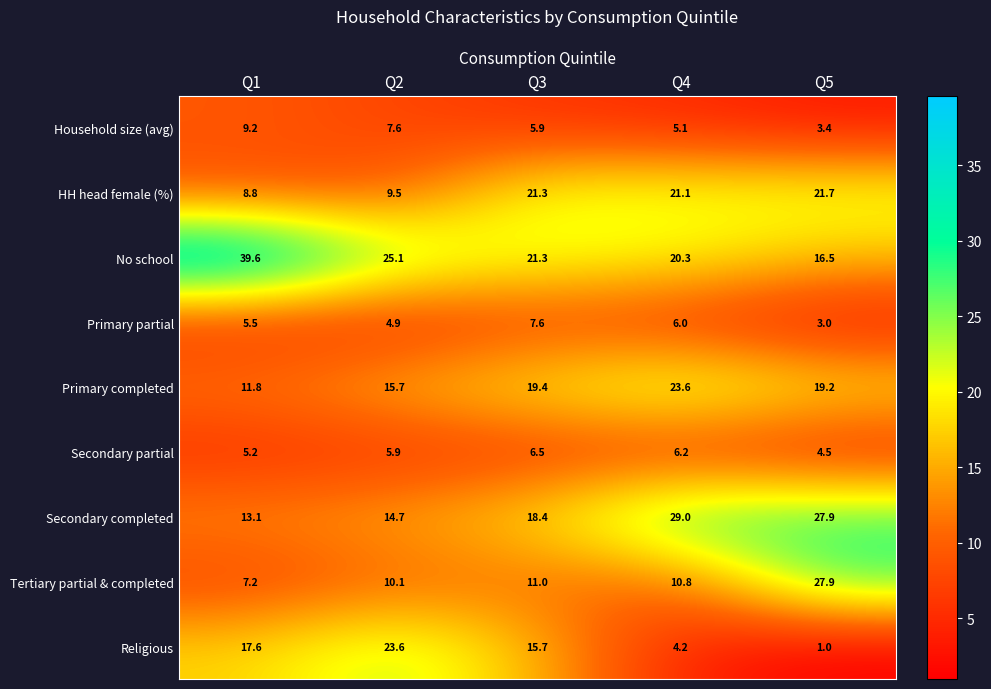

True or false: Religious has a value of 1.0 at Q5.

True